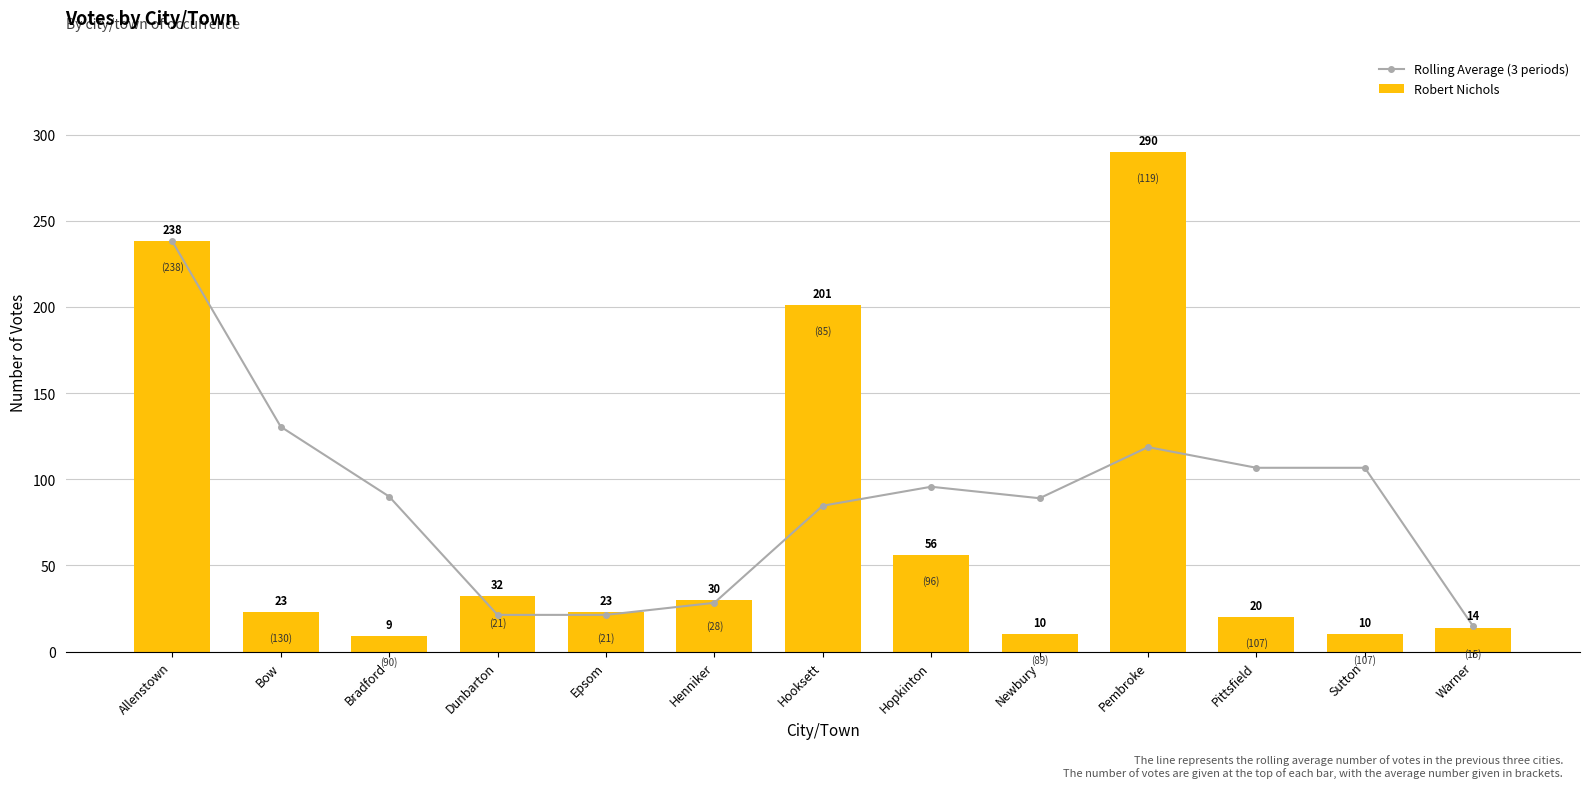

What is the maximum value shown in the chart?

290.0